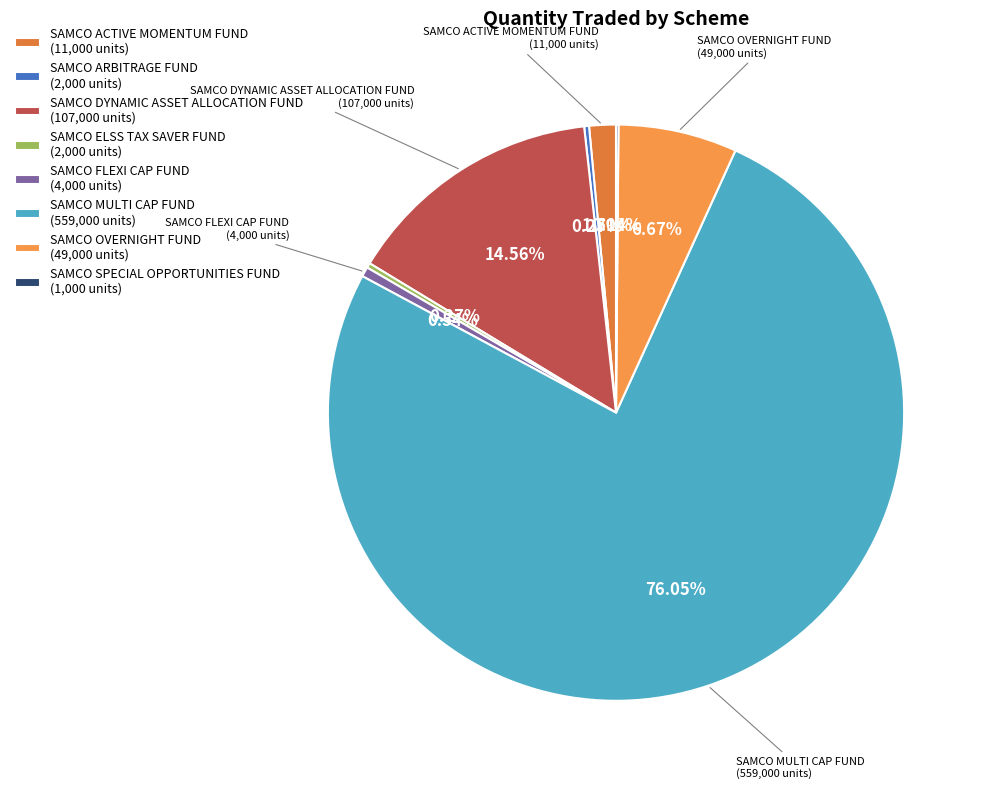

Which category has the smallest portion of the pie?

SAMCO SPECIAL
OPPORTUNITIES FUND